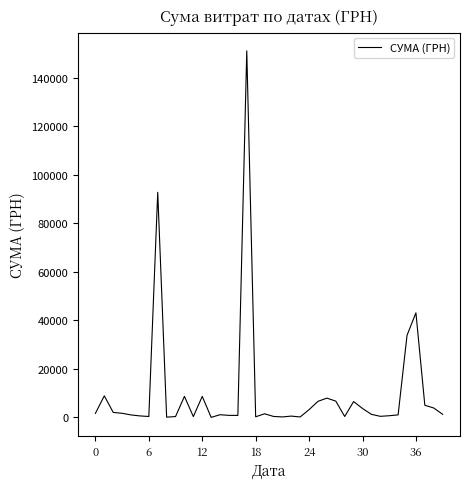

What is the greatest value displayed?

151115.9